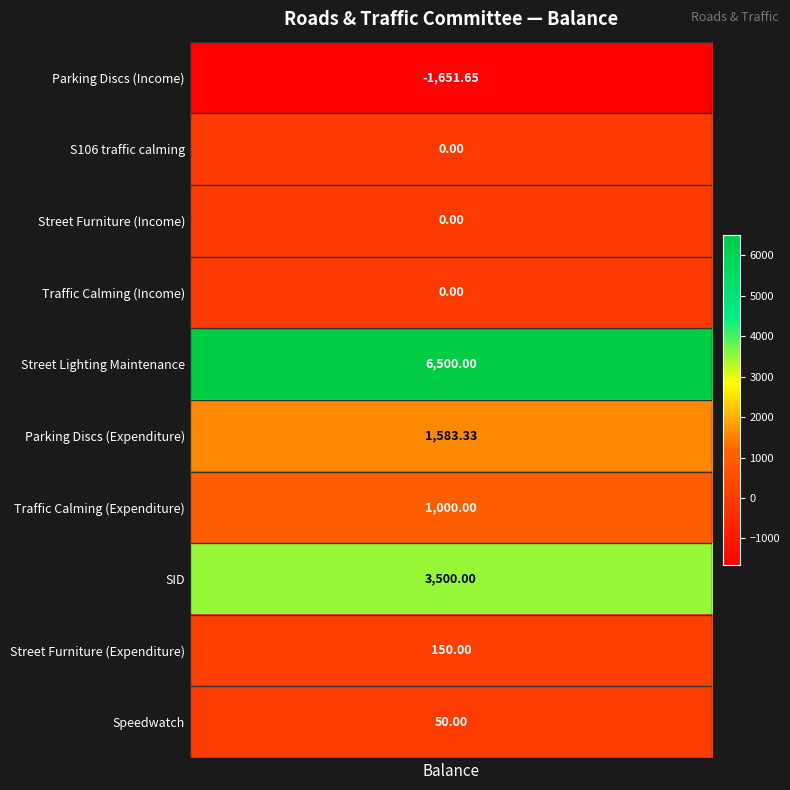

What is the average value?

1113.2